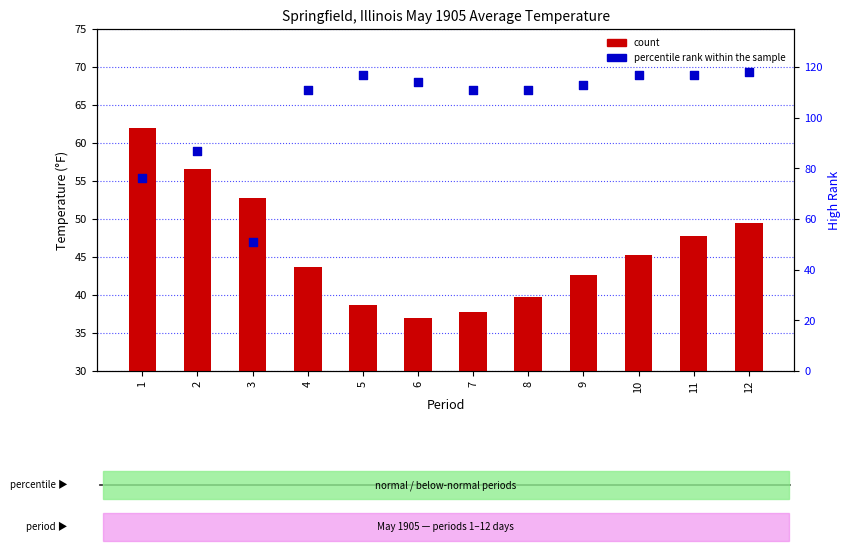

At how many categories does at least one series exceed 112?

6